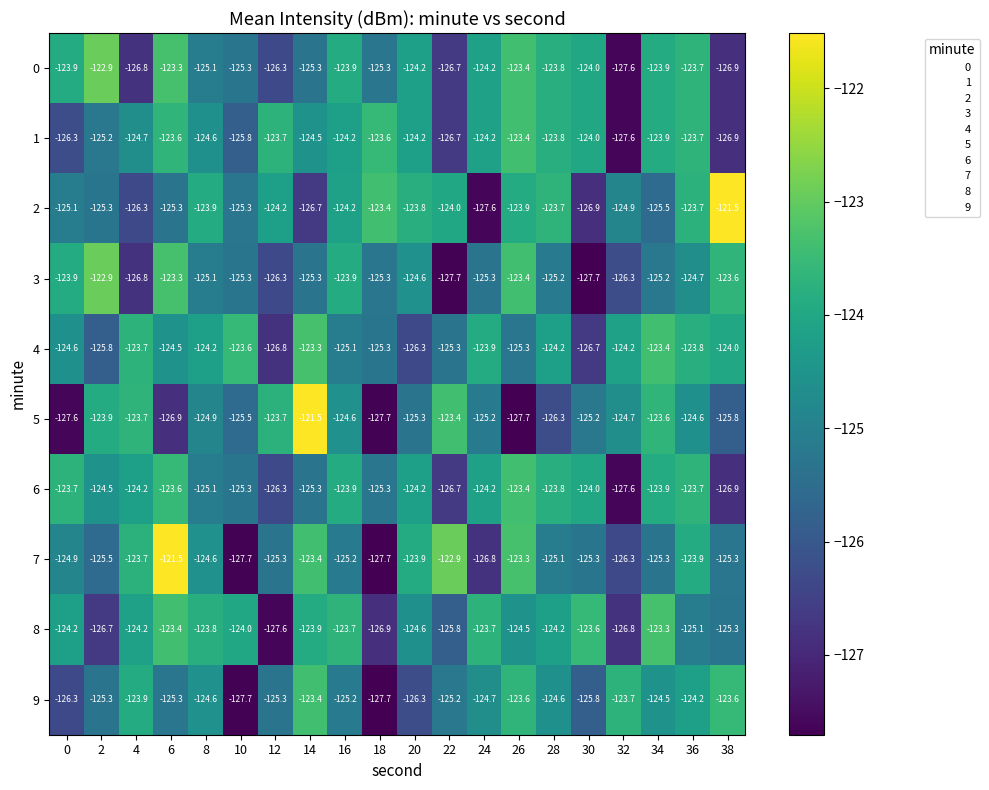

Which series has the largest total across all categories?

4